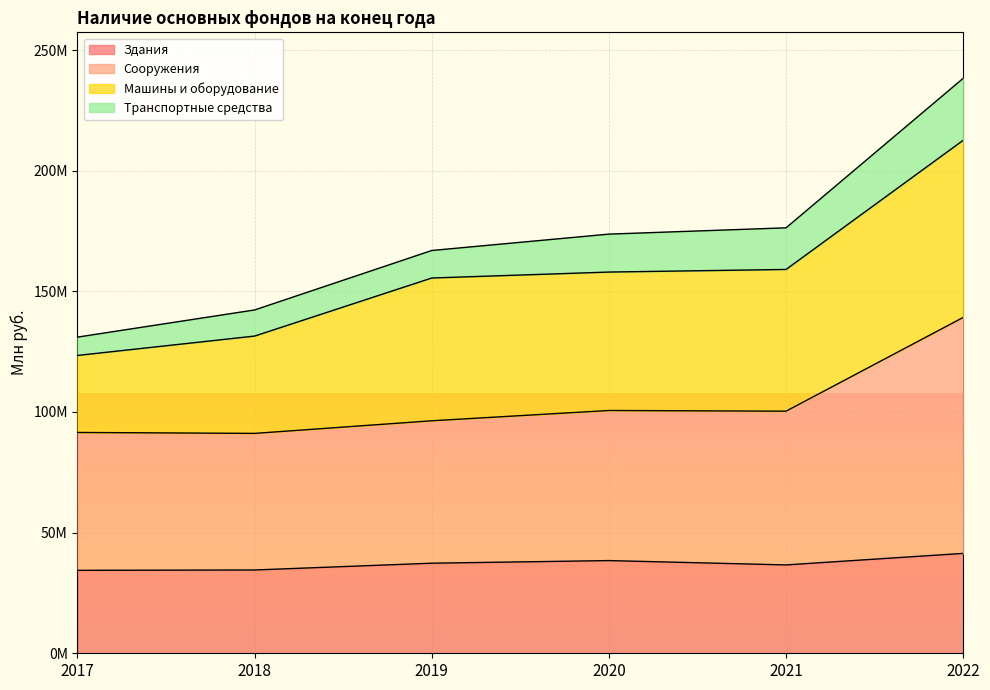

Is it true that Здания equals 34375031 at 2017?

True